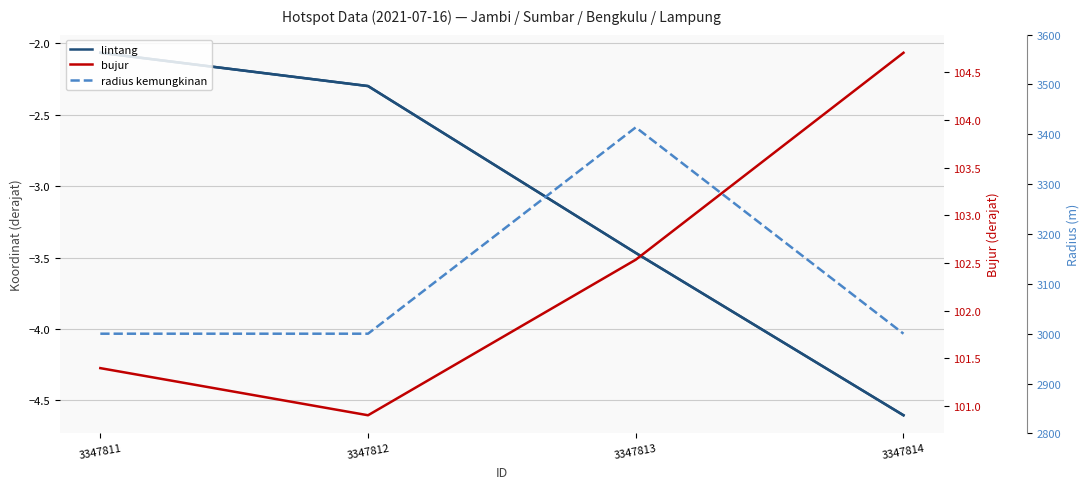

Does the chart have visible grid lines?

Yes